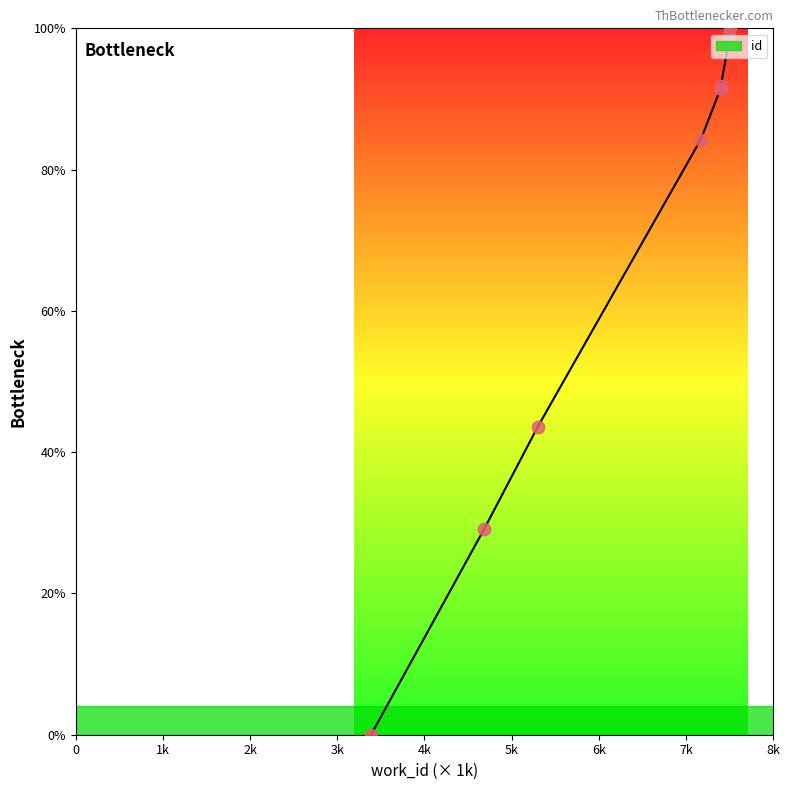

Between 8k and 6k, which is larger?

8k